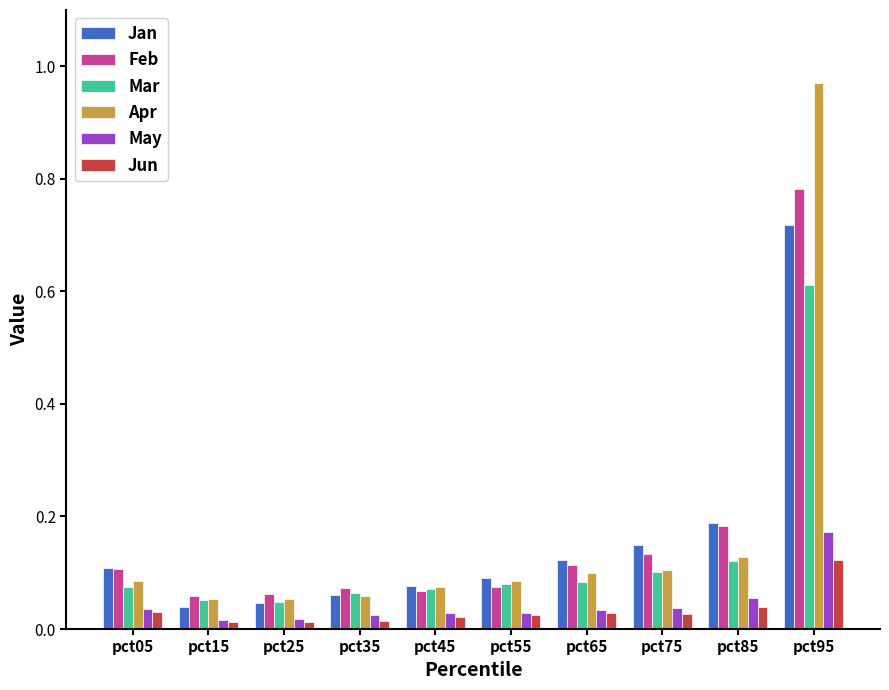

What is the sum of all Jan values?

1.6